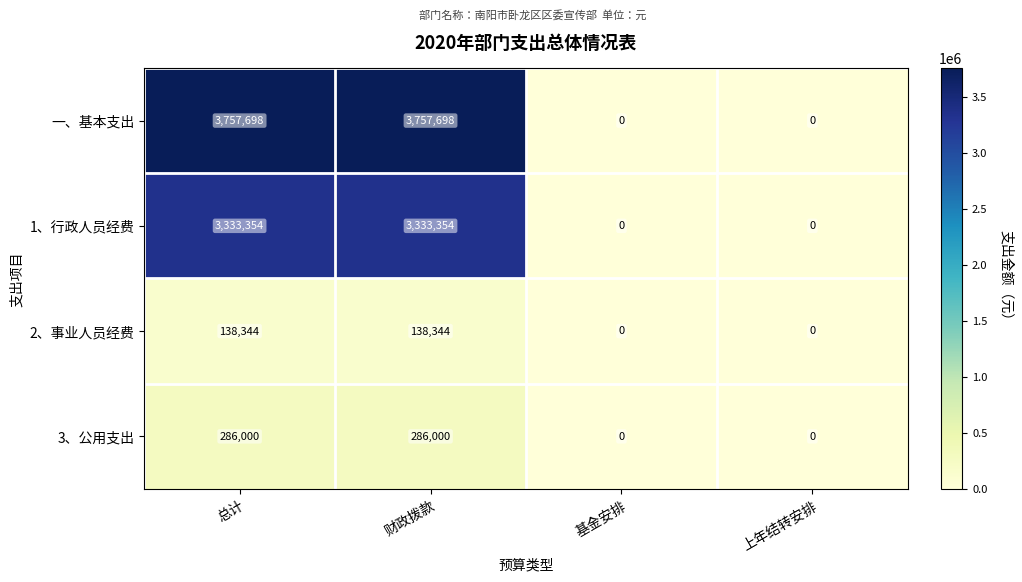

How many 1、行政人员经费 values are between 0 and 3333354?

4